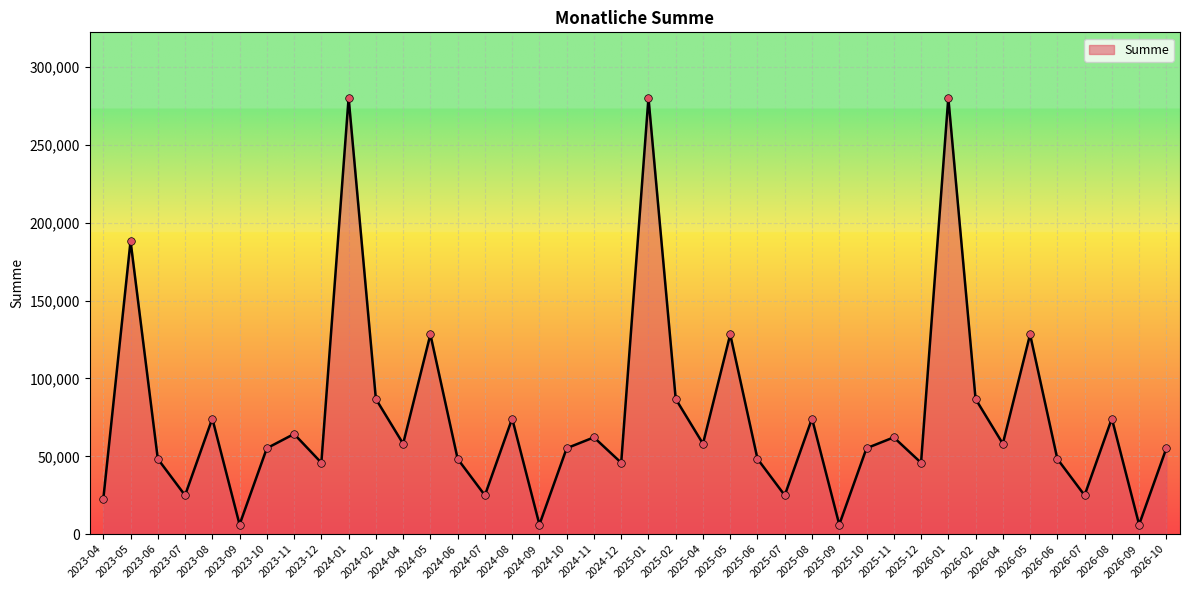

What is the change in value from 2025-01 to 2026-08?

-206047.5